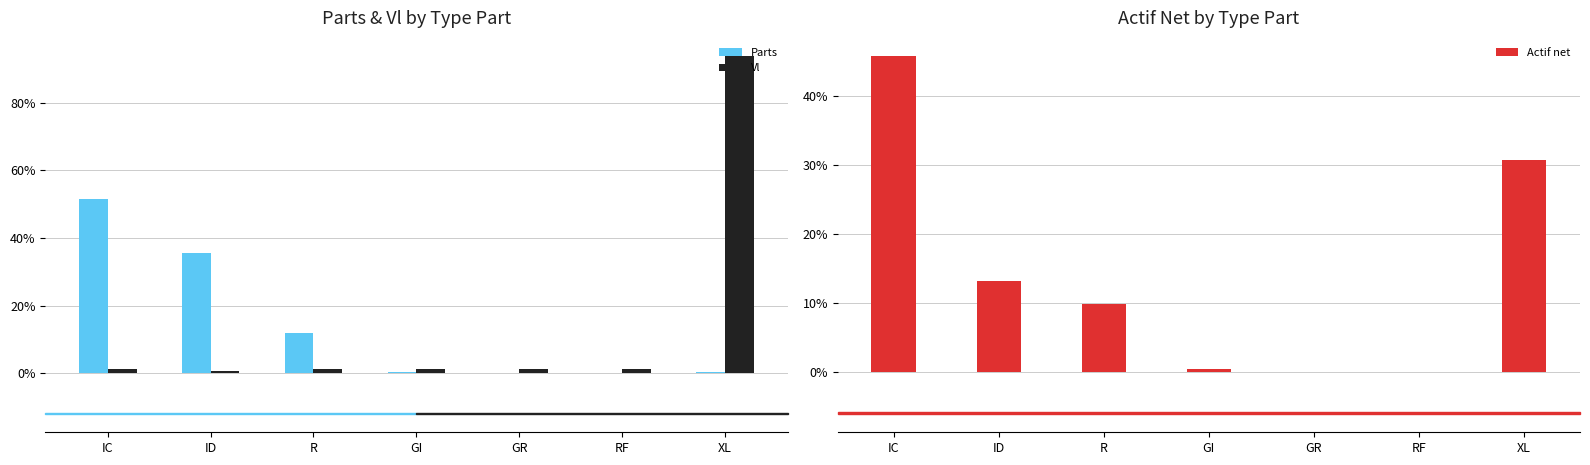

Rank the categories by Vl value from lowest to highest.

ID, R, RF, GR, GI, IC, XL